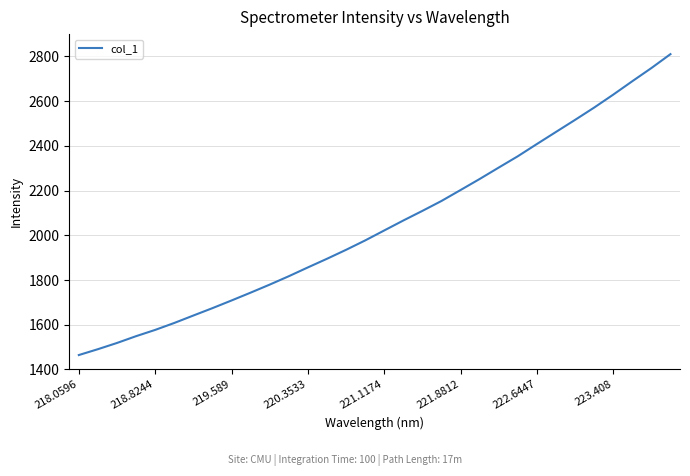

What is the sum of all values?

65527.8